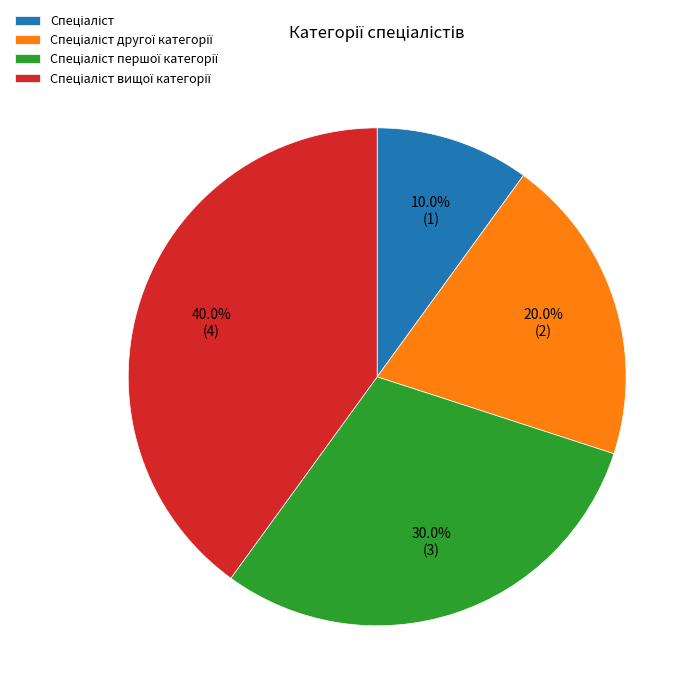

Is there any slice that represents more than half of the pie?

No